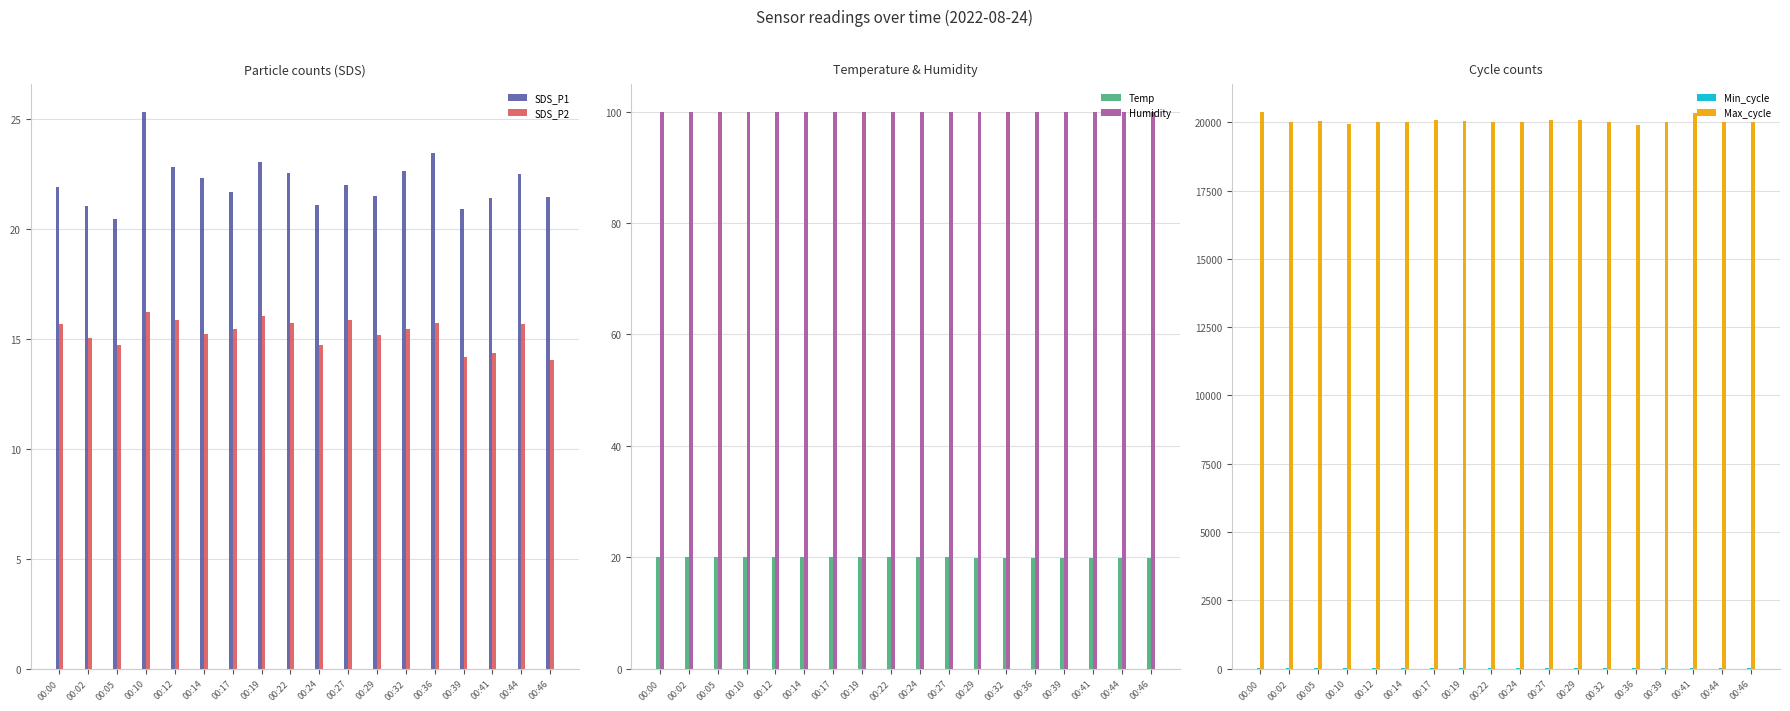

What is the average value of the Temp series?

20.0